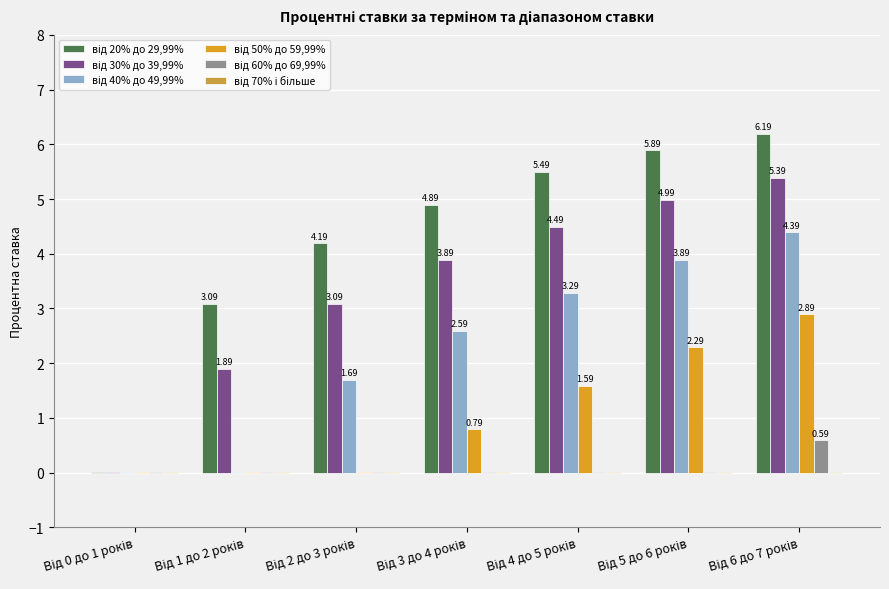

Are the bars grouped side by side (vs. stacked)?

Yes